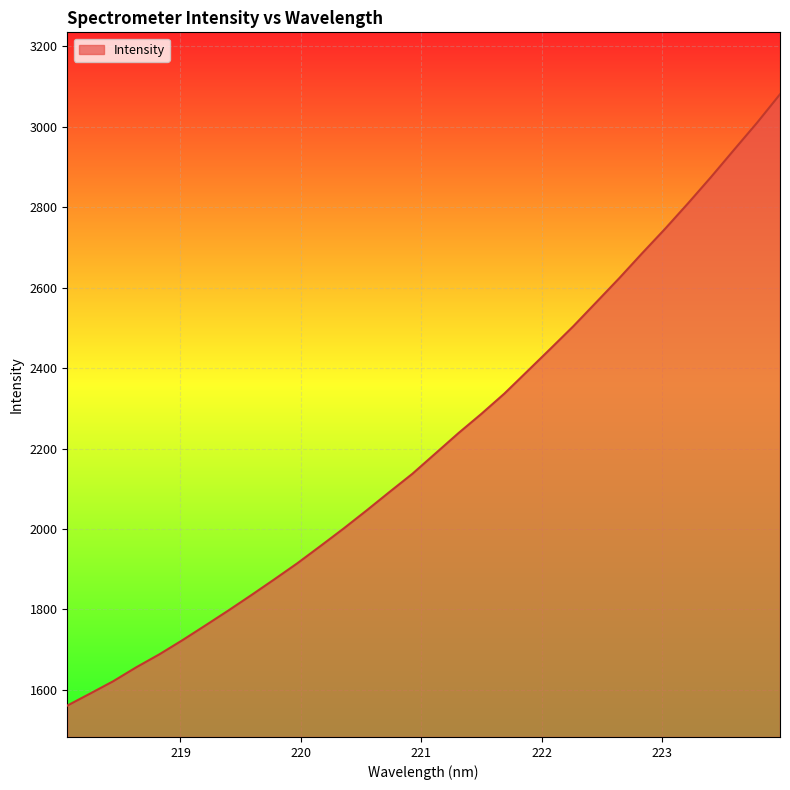

How many lines are shown in the chart?

1